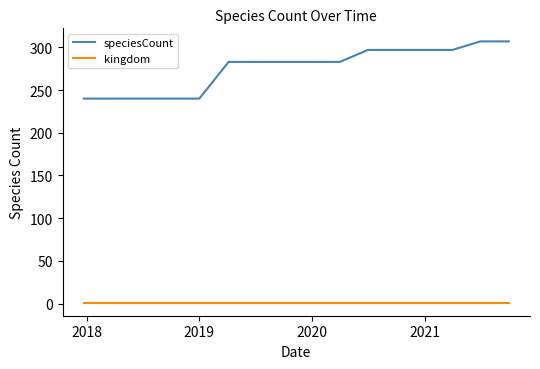

List the series in order of their peak value, highest first.

speciesCount, kingdom